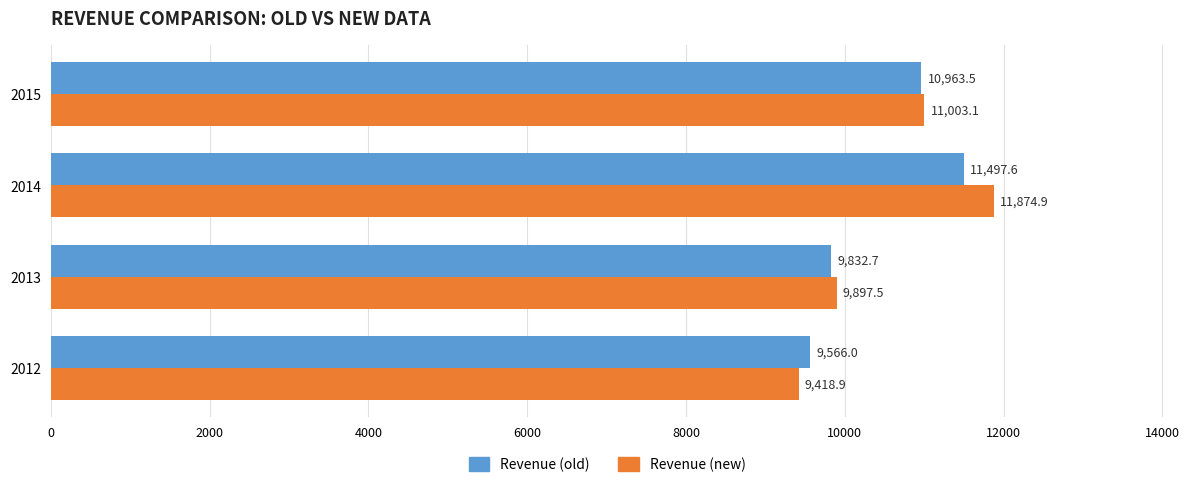

At 2012, list the series in order from largest to smallest.

Revenue (old), Revenue (new)